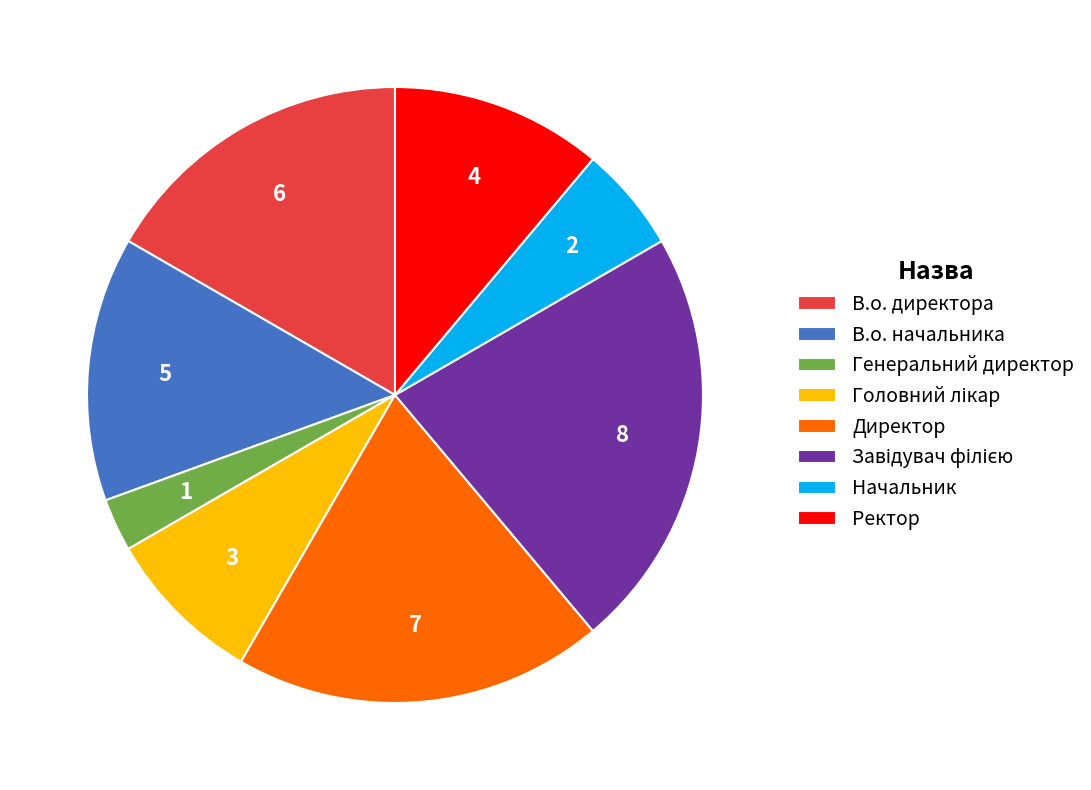

Is В.о. начальника the majority of the pie?

No